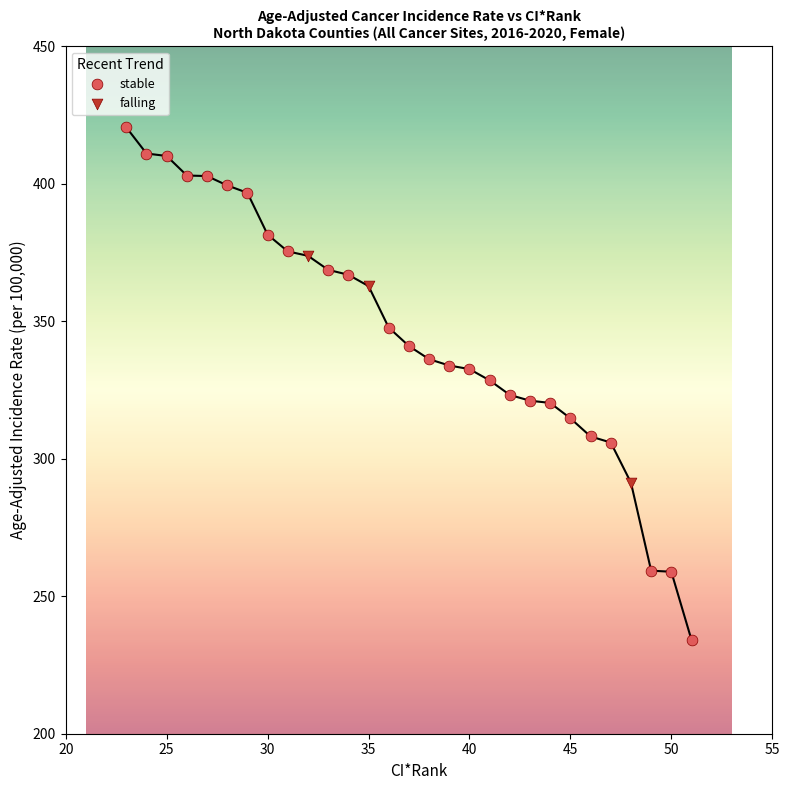

Which series reaches the minimum Y coordinate?

stable